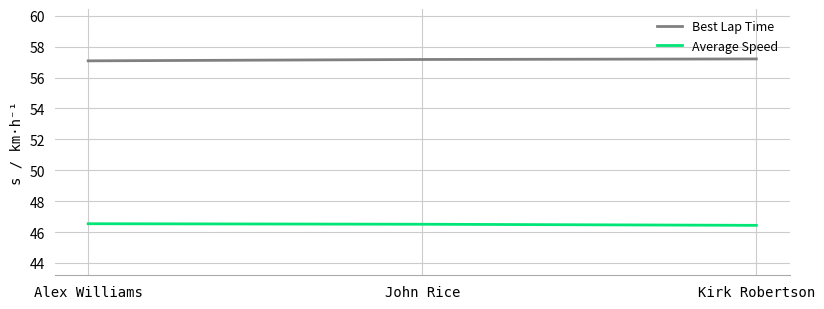

What is the spread (max minus min) of values at John Rice?

10.7